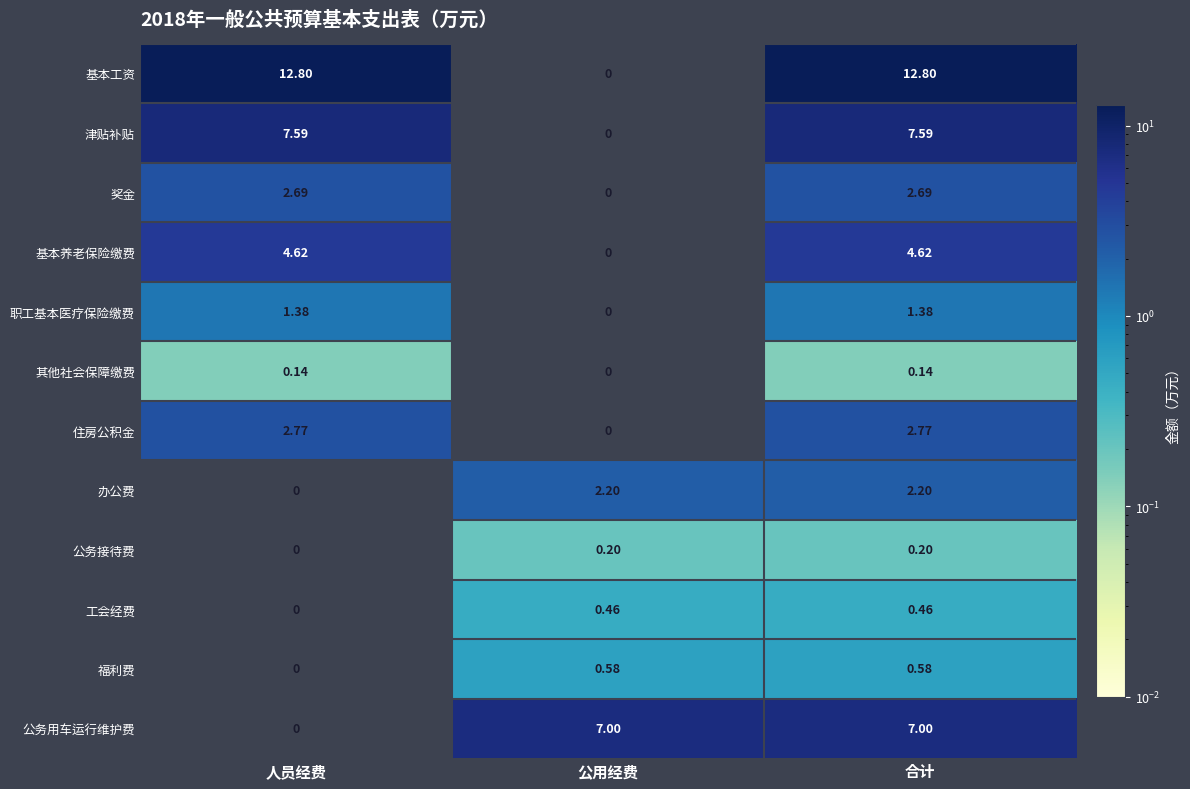

At how many categories does at least one series exceed 2?

3